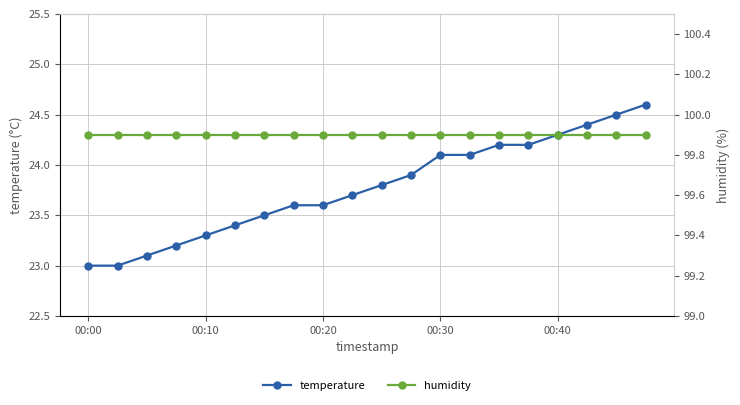

True or false: humidity and temperature cross at least once.

False